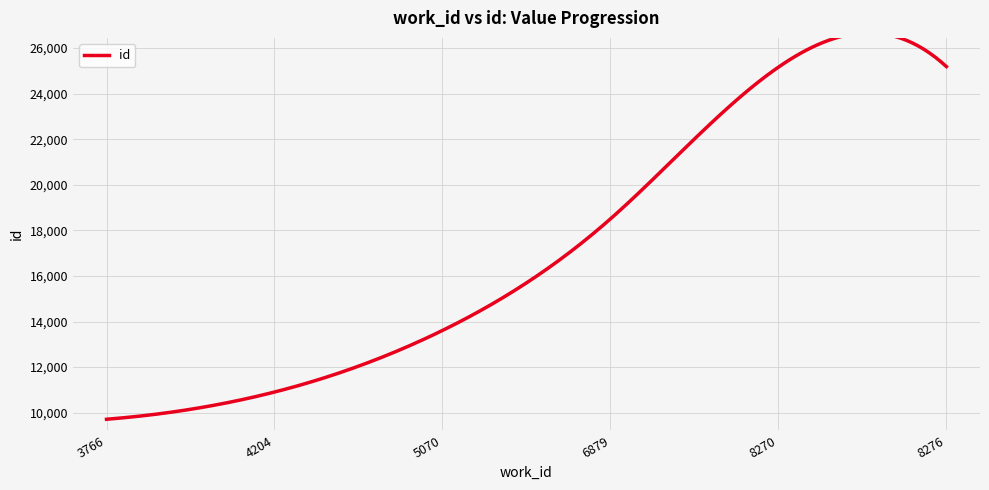

What is the average value?

17181